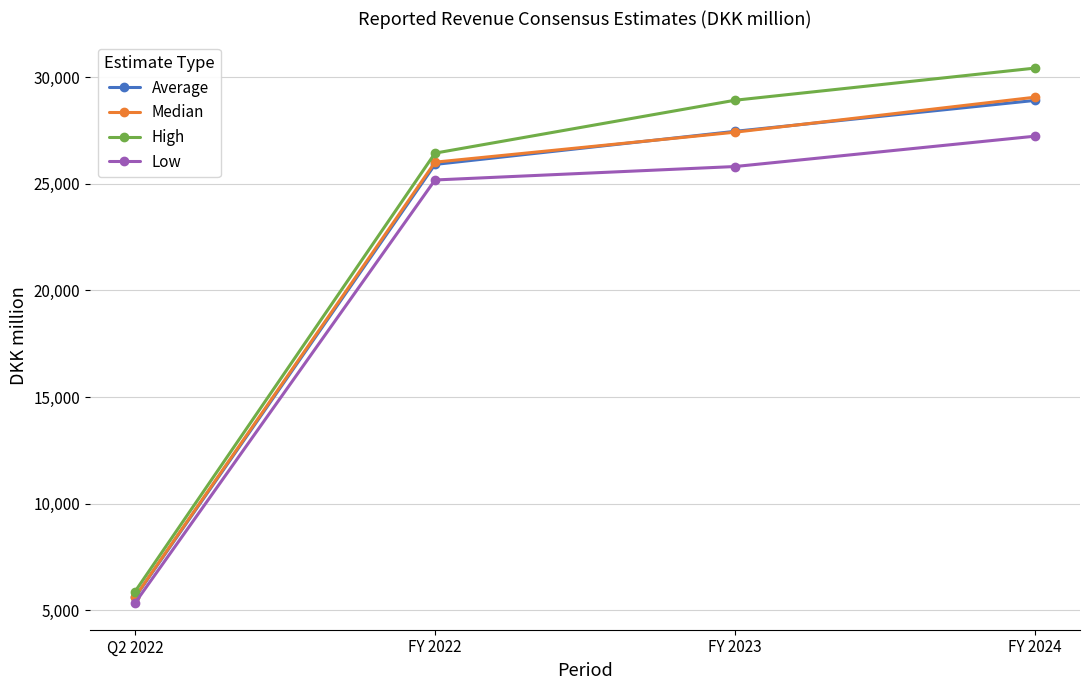

Does the chart have visible grid lines?

Yes